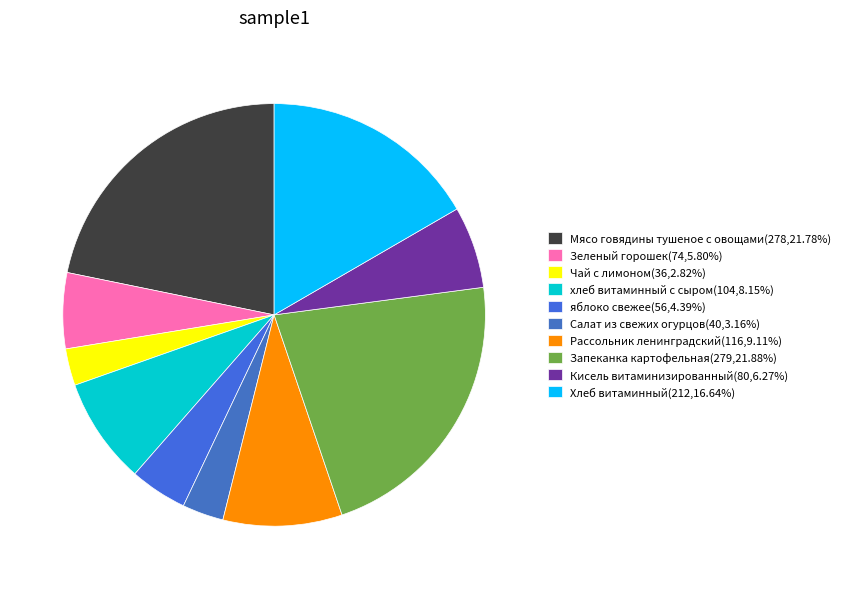

To the nearest percent, what percentage of the pie is Чай с лимоном?

3%